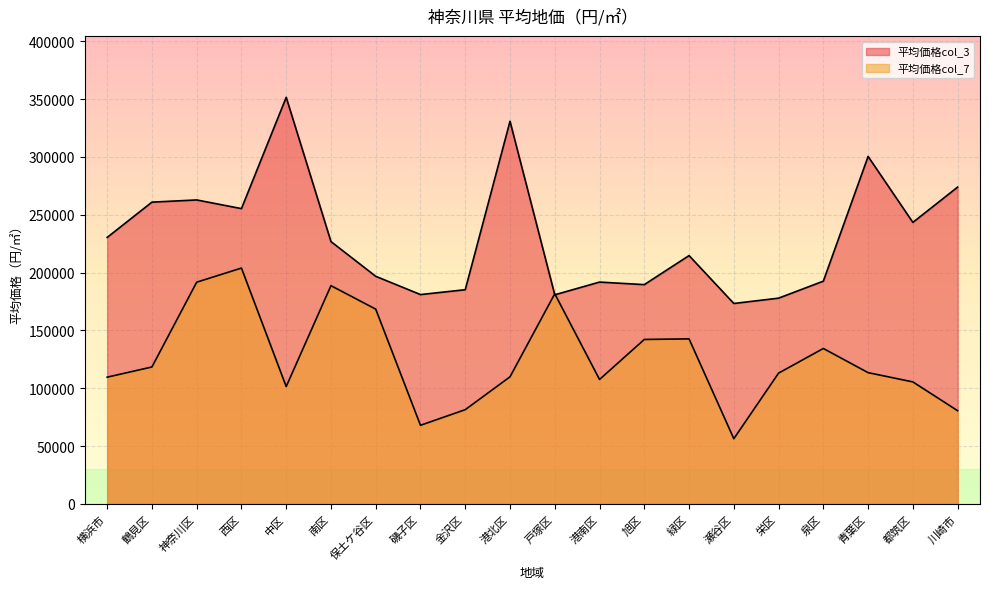

Where is the first local minimum for 平均価格col_7?

中区